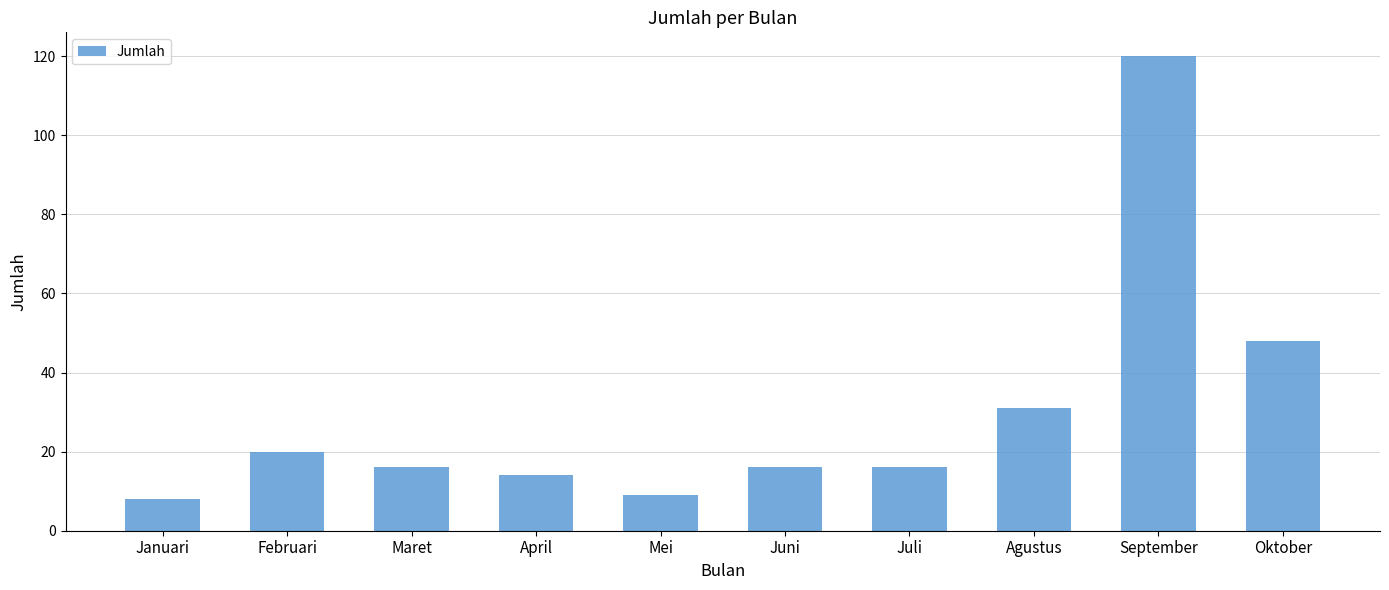

What is the ratio of the value at Juni to the value at Juli?

1.0